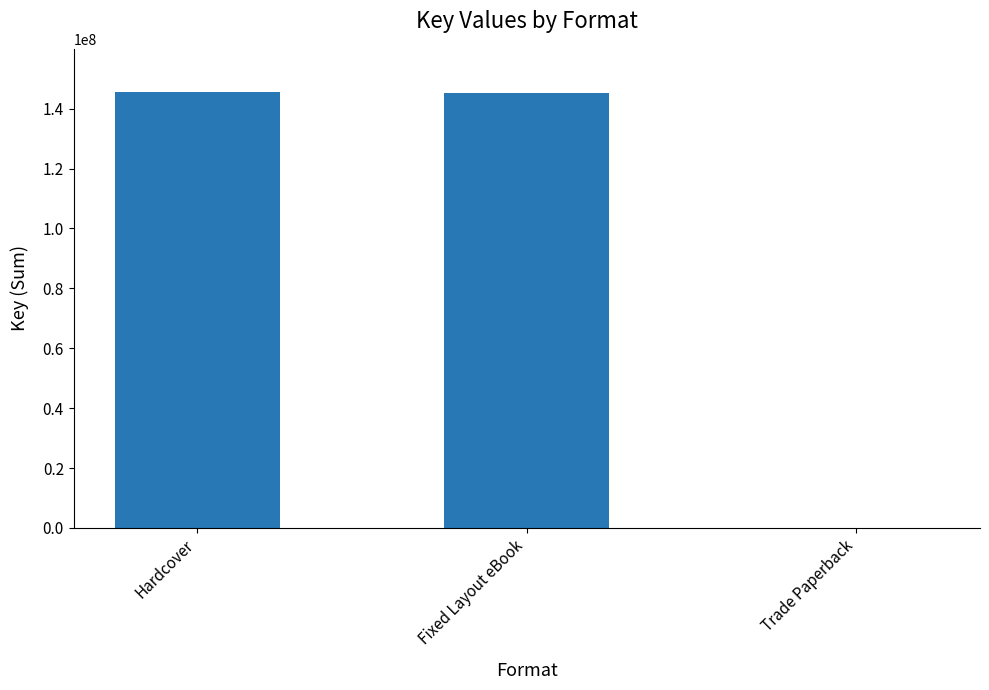

The value at Hardcover is 145413854. True or false?

True